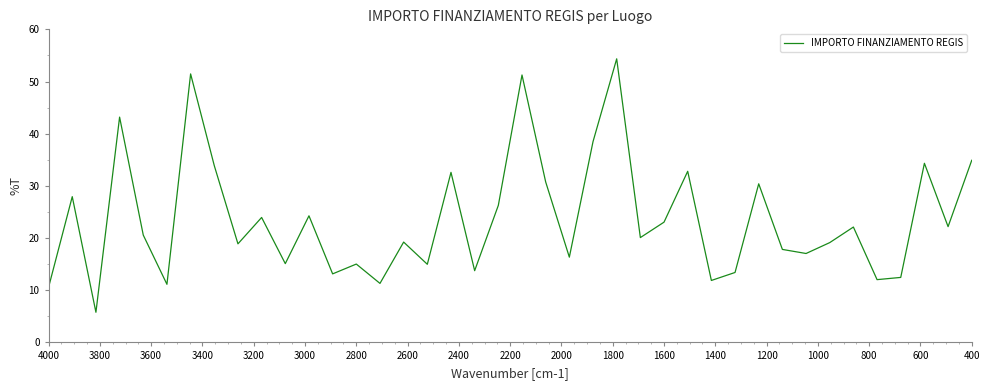

What is the average value?

23.7